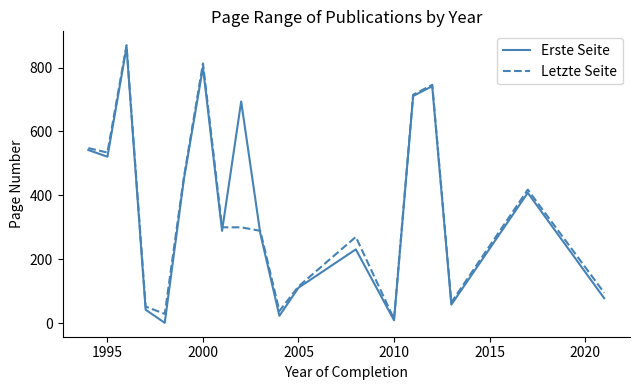

What is the maximum value shown in the chart?

870.0